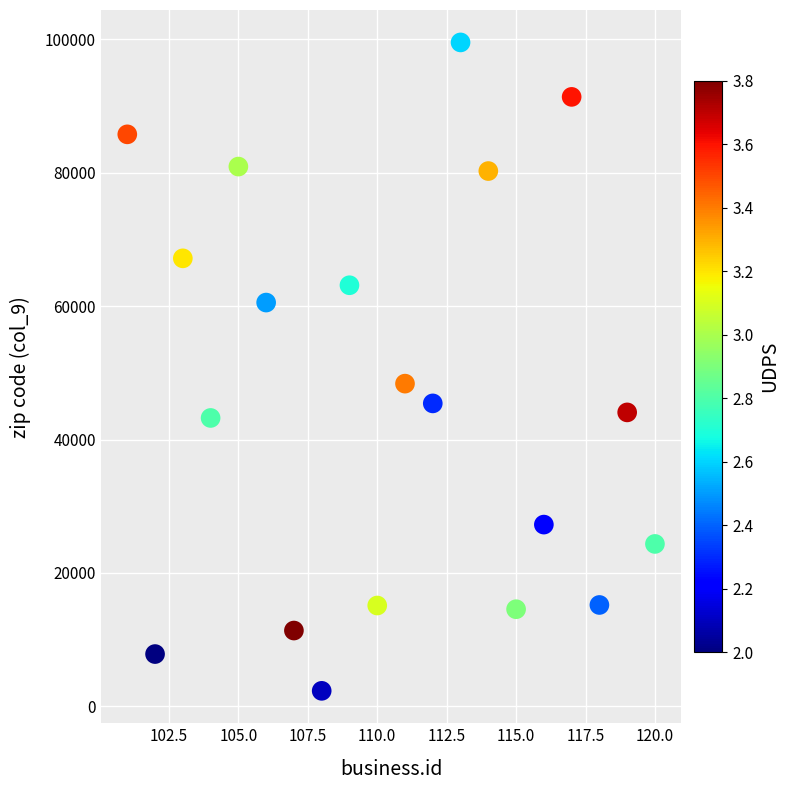

What is the range of X values (max minus min)?

19